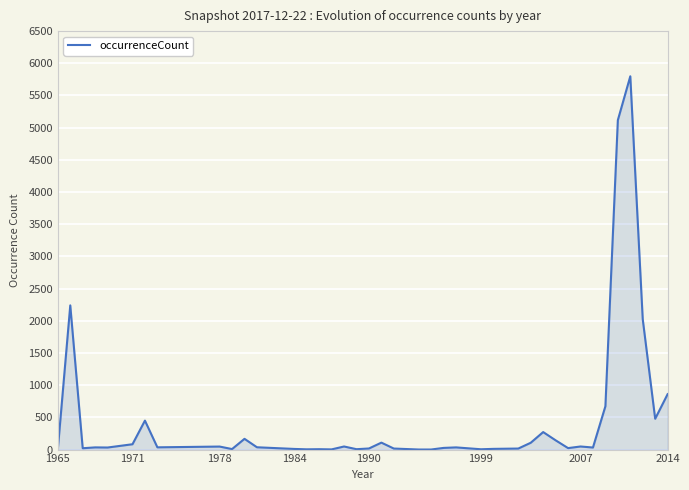

What is the difference between the maximum and minimum values?

5797